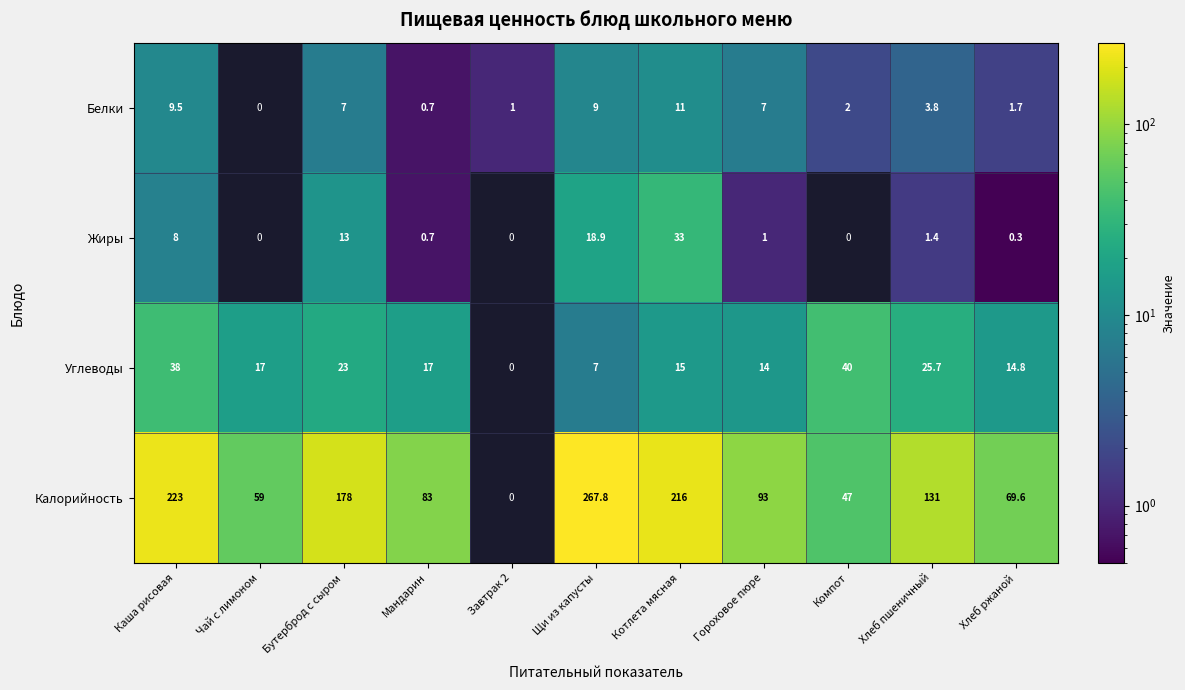

What is the total value across all series at Завтрак 2?

1.0